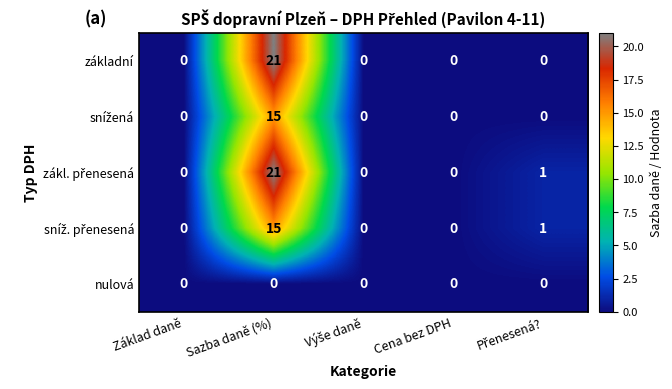

At how many categories does at least one series exceed 6?

1